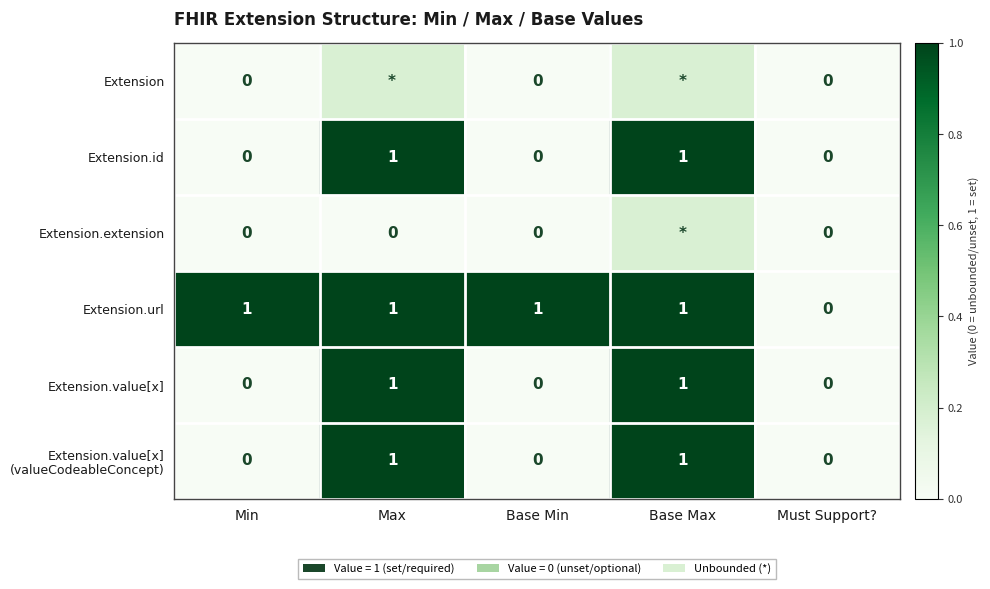

Is it true that Extension.value[x] equals 1 at Max?

True